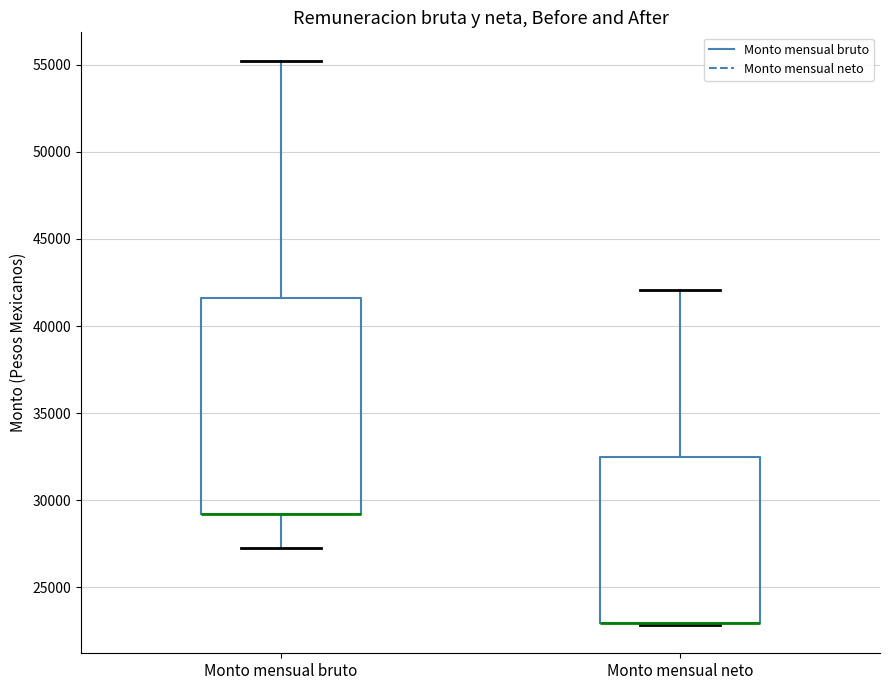

Reading left to right, read every box against the y-axis: the position of its median line, the range the box covers, and the ends of its whiskers. The values are not printed on the chart, so give them approximately, as read against the axis.

Monto mensual bruto: median 29000 (drawn on the box's lower edge), box 29000 to 41500, whiskers 27500 to 55000
Monto mensual neto: median 23000 (drawn on the box's lower edge), box 23000 to 32500, whiskers 23000 to 42000